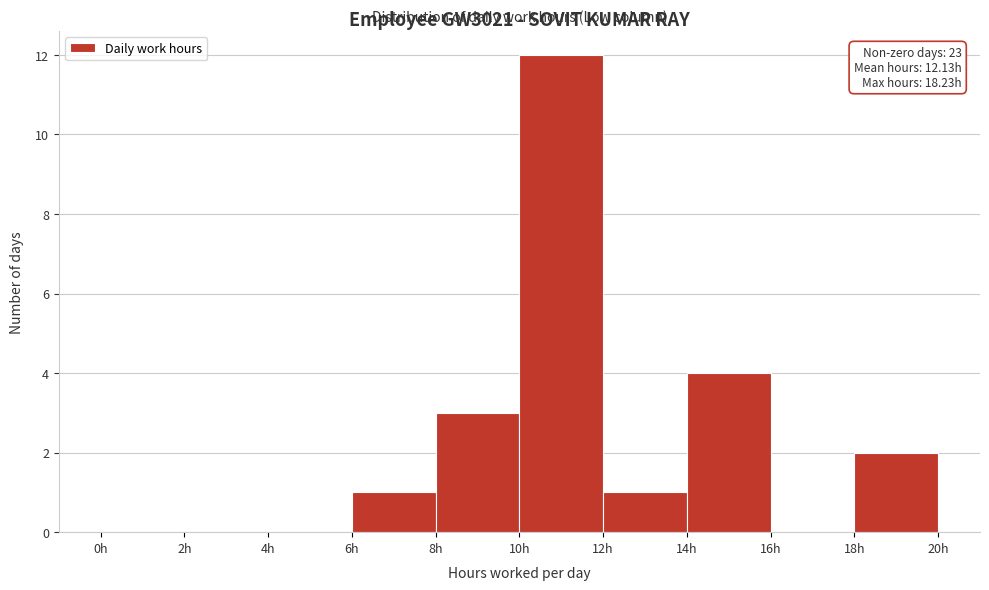

Over which range of the x-axis is the bar tallest?

10 to 12